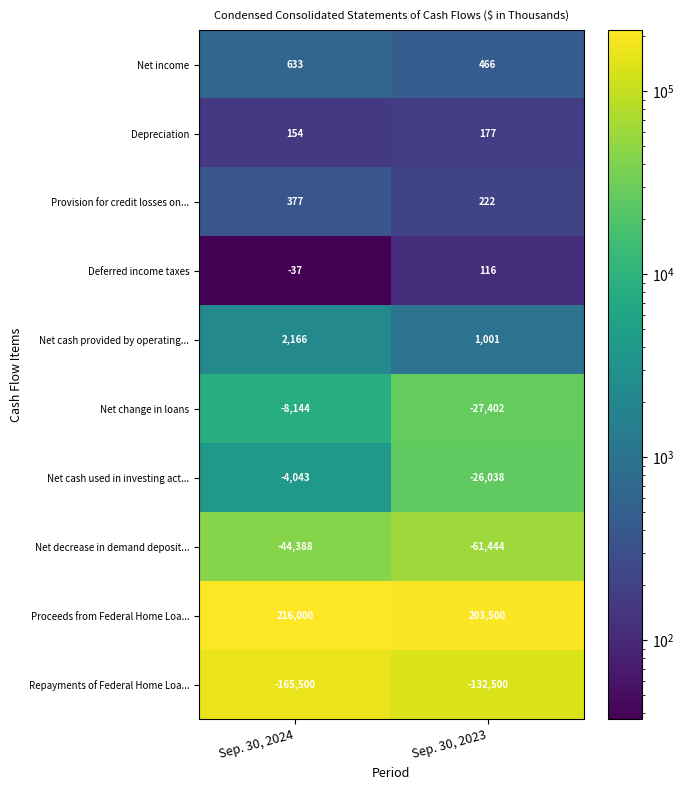

Which series changed the most between Sep. 30, 2024 and Sep. 30, 2023?

Repayments of Federal Home Loa...